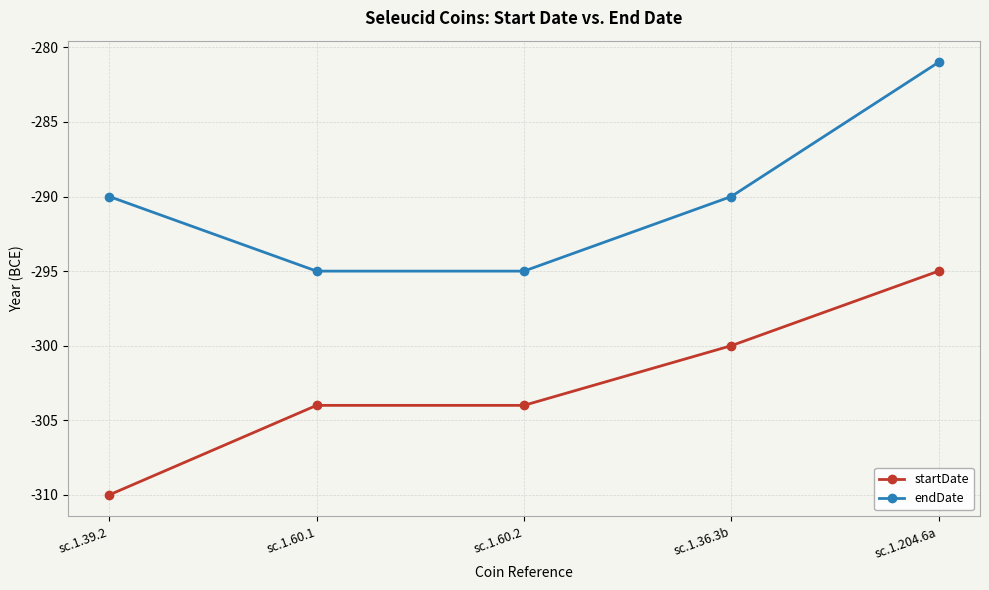

Is it true that endDate equals -290 at sc.1.36.3b?

True